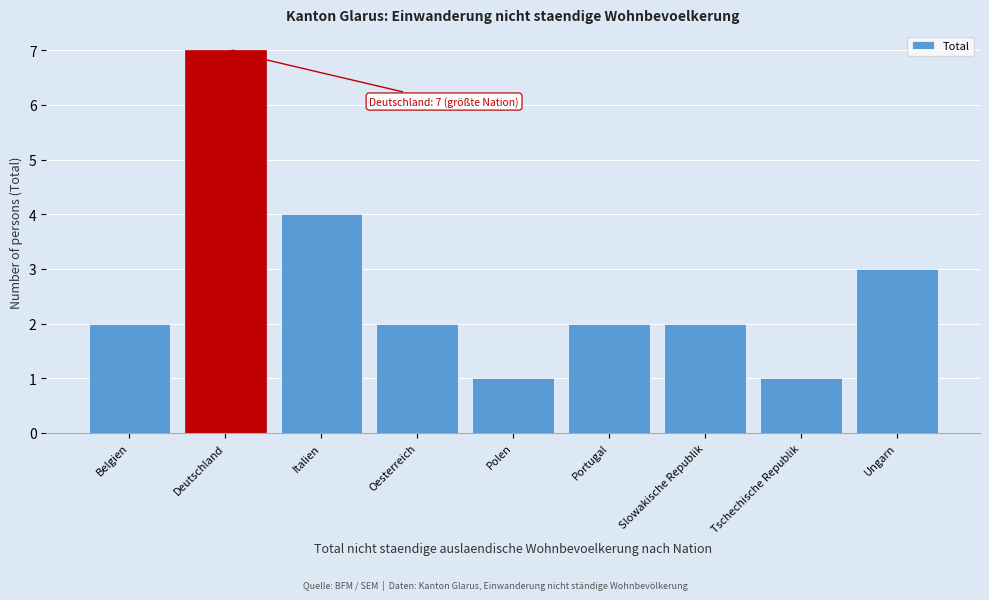

Reading left to right, transcribe all the data shown in this chart.

Belgien=2	Deutschland=7	Italien=4	Oesterreich=2	Polen=1	Portugal=2	Slowakische Republik=2	Tschechische Republik=1	Ungarn=3